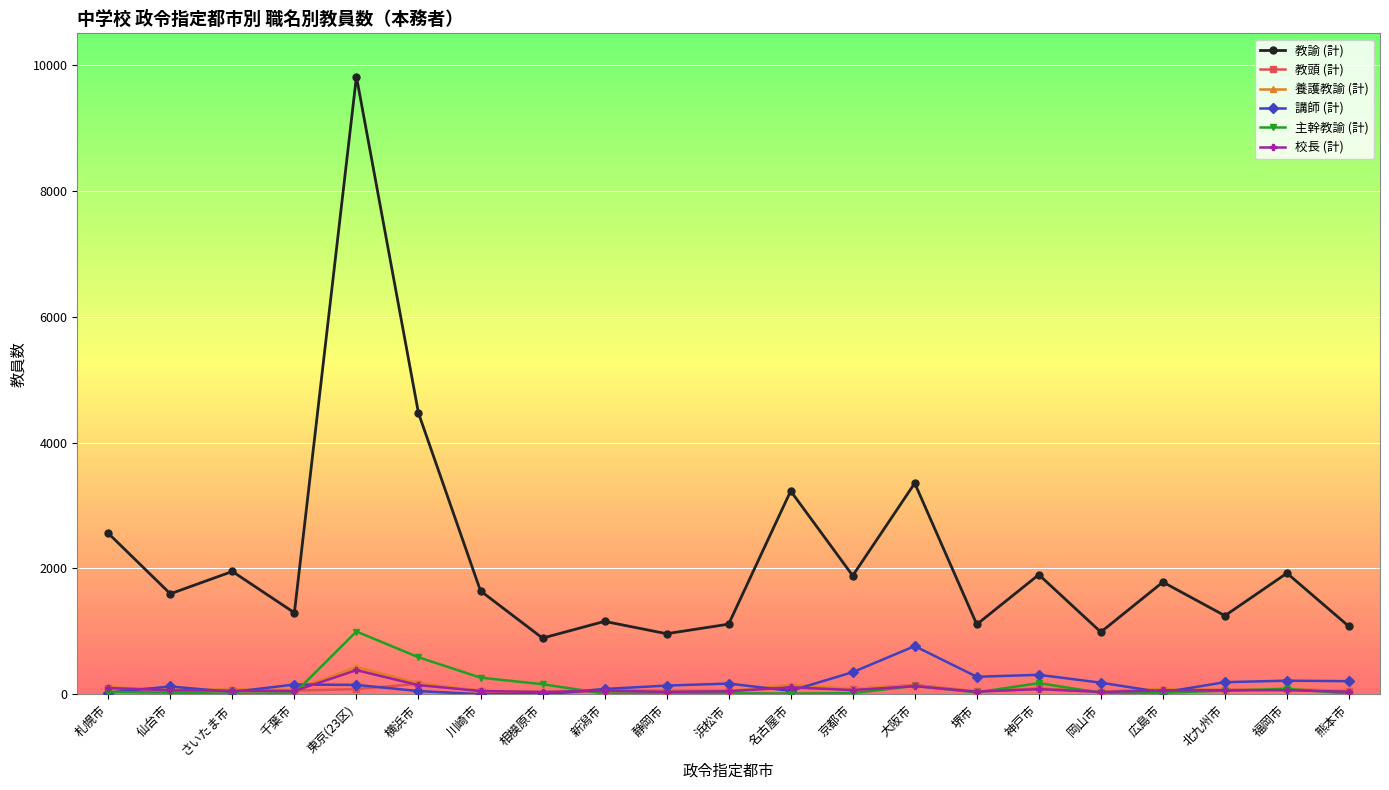

At which label is 教諭 (計) closest to 5353?

横浜市